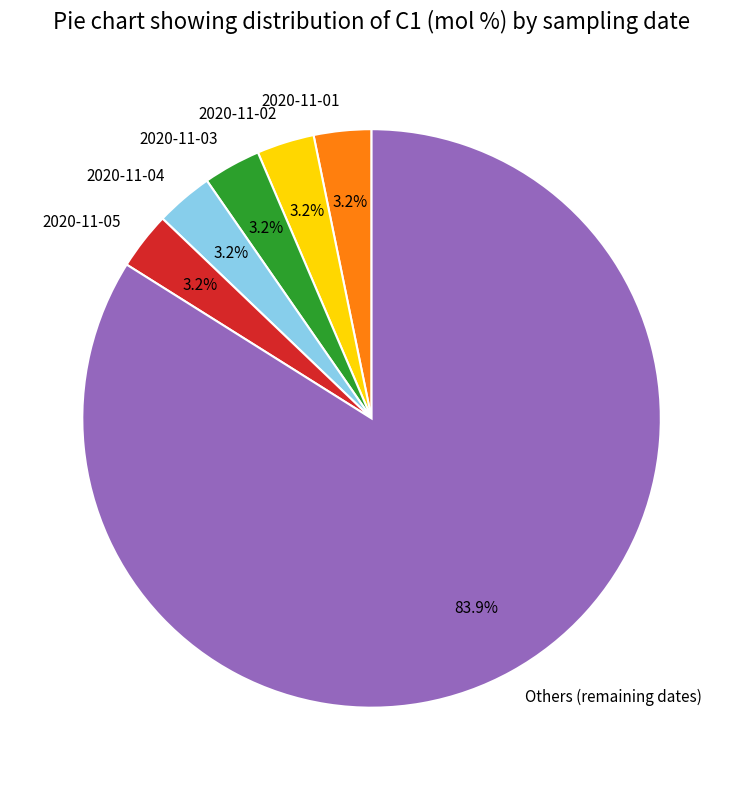

Count the number of slices in the pie.

6